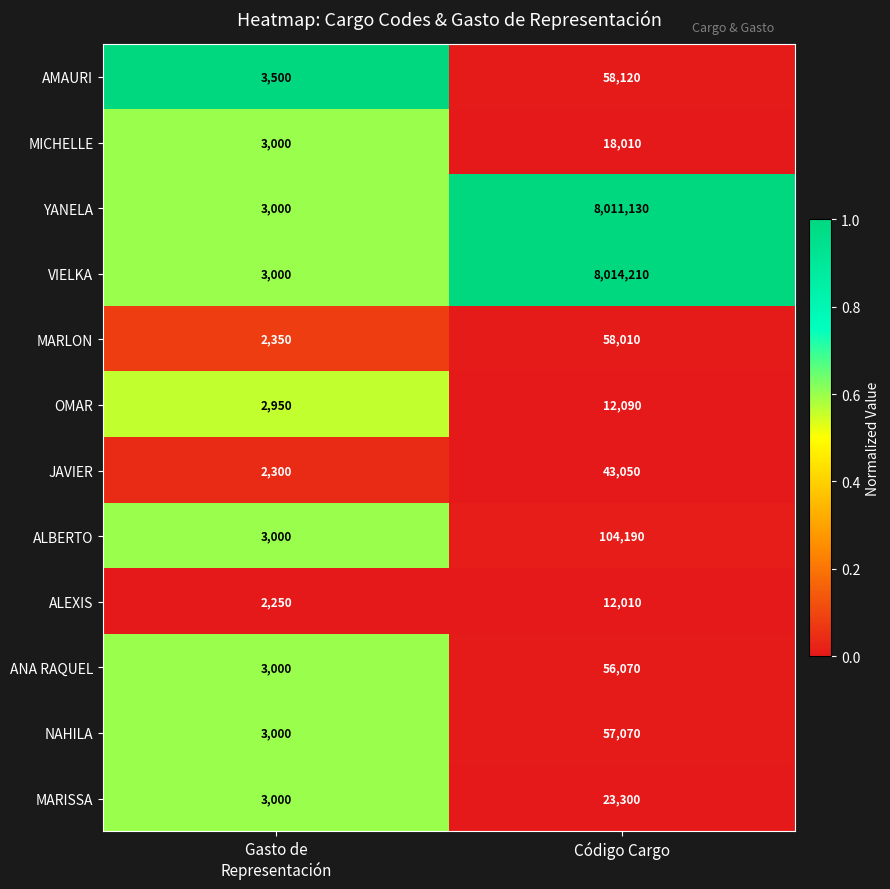

Reading left to right, extract all data points from this chart.

AMAURI: 3500	58120
MICHELLE: 3000	18010
YANELA: 3000	8011130
VIELKA: 3000	8014210
MARLON: 2350	58010
OMAR: 2950	12090
JAVIER: 2300	43050
ALBERTO: 3000	104190
ALEXIS: 2250	12010
ANA RAQUEL: 3000	56070
NAHILA: 3000	57070
MARISSA: 3000	23300